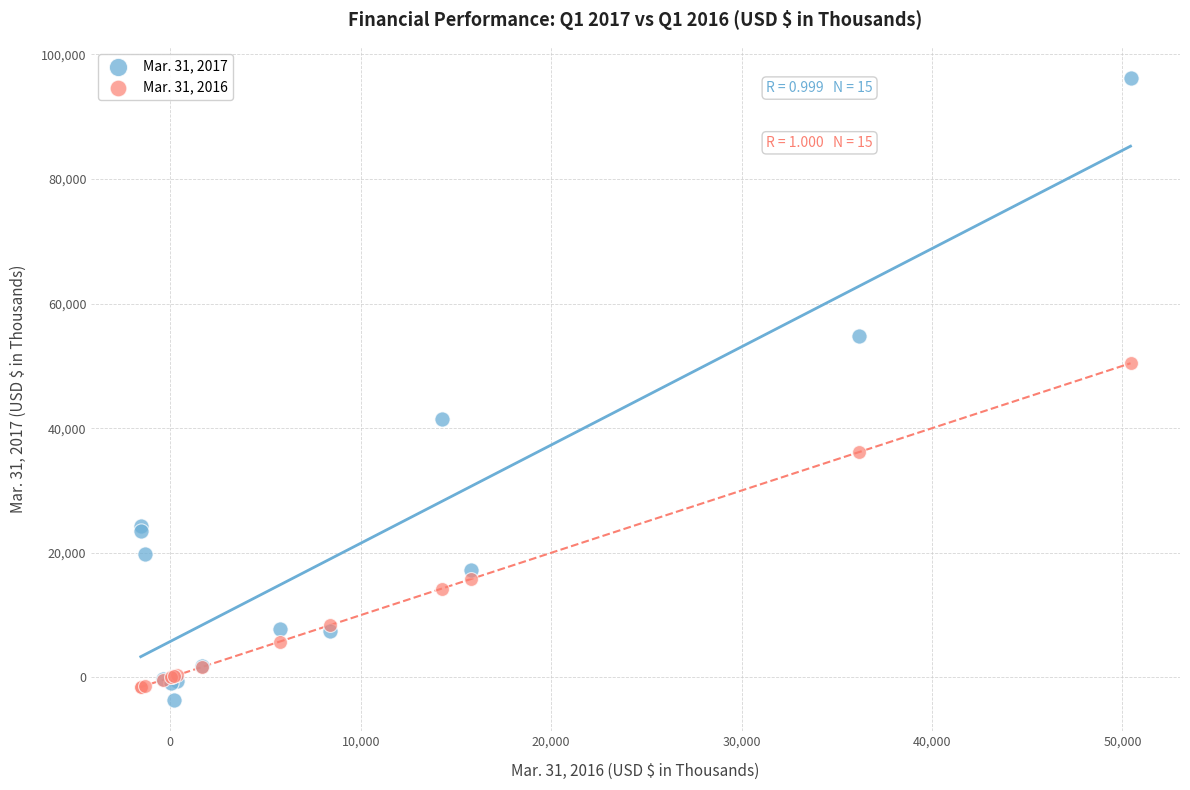

Which series contains the highest Y value?

Mar. 31, 2017